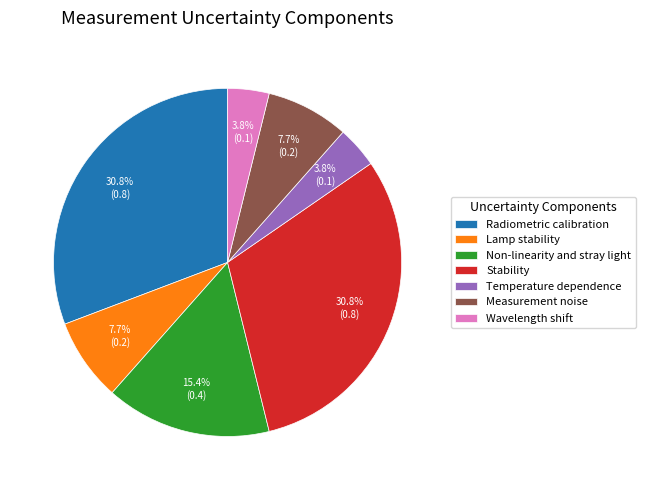

To the nearest percent, what is the difference between the largest and smallest slice percentages?

27%